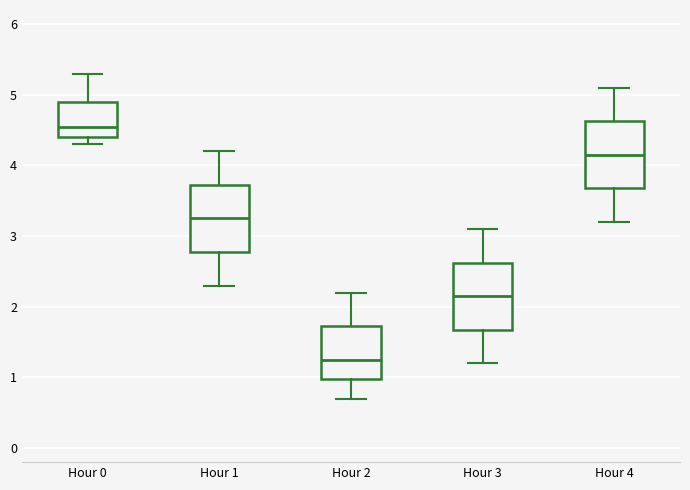

Reading left to right, transcribe this box plot: for each box, give where its median line is, the range the box spans, and where its two whiskers end, as read against the y-axis. The values are not printed on the chart, so give them approximately, as read against the axis.

Hour 0: median 4.6, box 4.4 to 4.9, whiskers 4.3 to 5.3
Hour 1: median 3.3, box 2.8 to 3.7, whiskers 2.3 to 4.2
Hour 2: median 1.3, box 1.0 to 1.7, whiskers 0.7 to 2.2
Hour 3: median 2.2, box 1.7 to 2.6, whiskers 1.2 to 3.1
Hour 4: median 4.2, box 3.7 to 4.6, whiskers 3.2 to 5.1